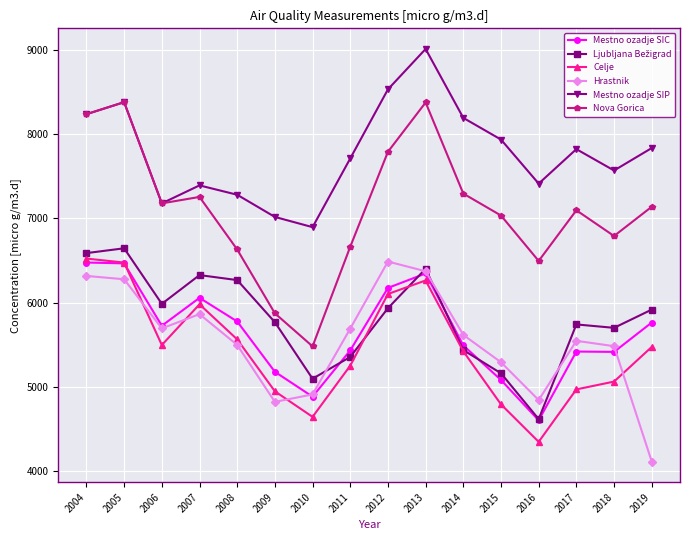

True or false: Mestno ozadje SIP has more than 2 interior local peaks.

True